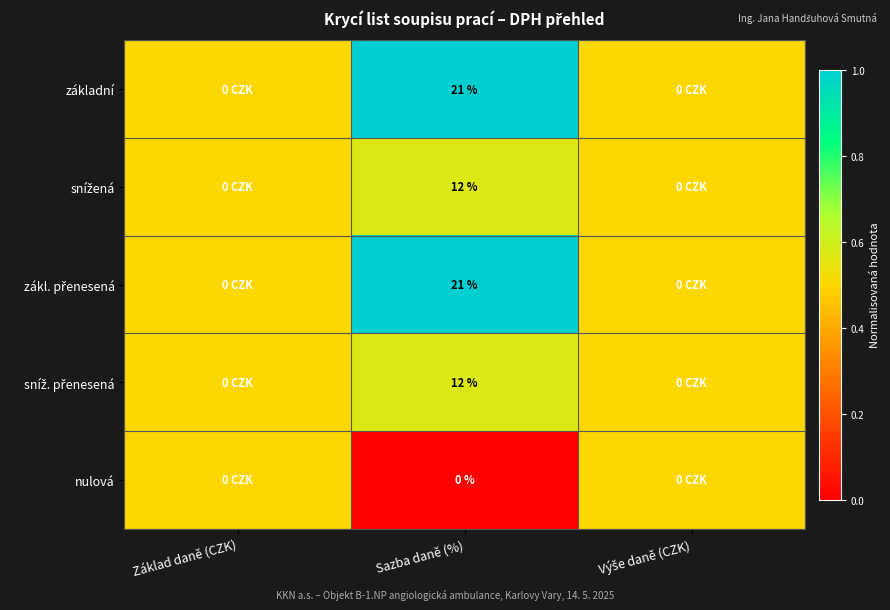

What is the total value across all series at Sazba daně (%)?

66.0